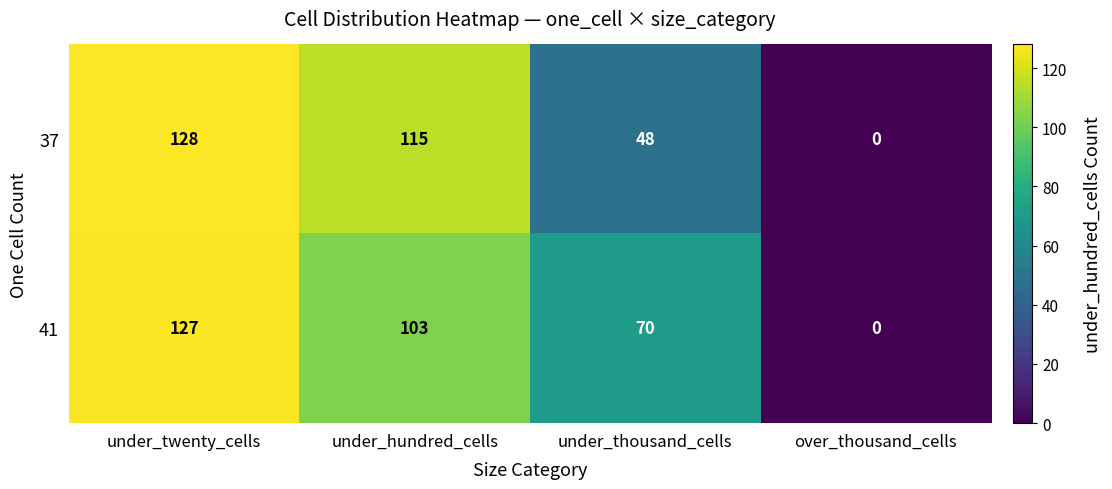

The value of 41 at under_thousand_cells is 70. True or false?

True